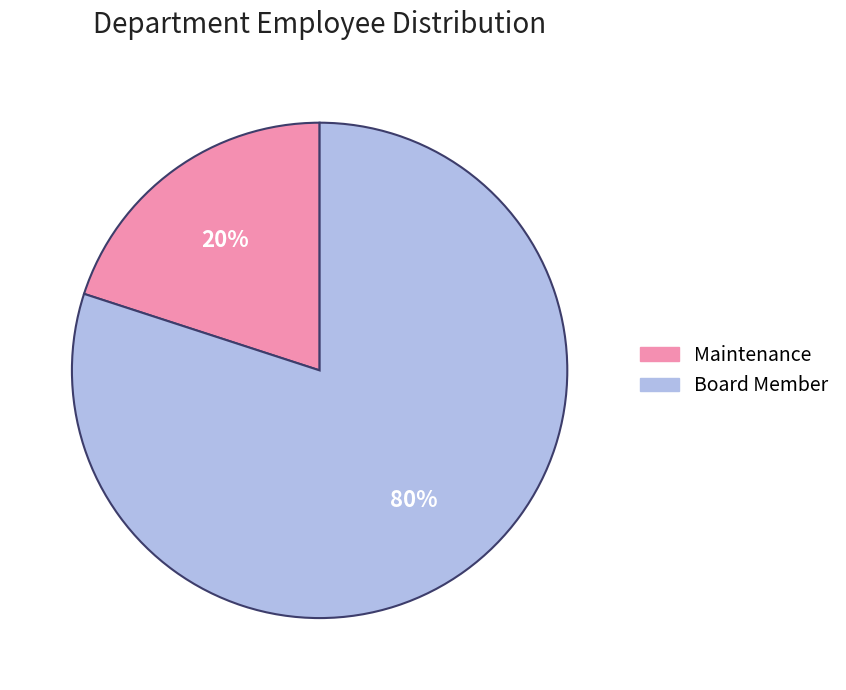

To the nearest percent, what is the average slice percentage?

50%